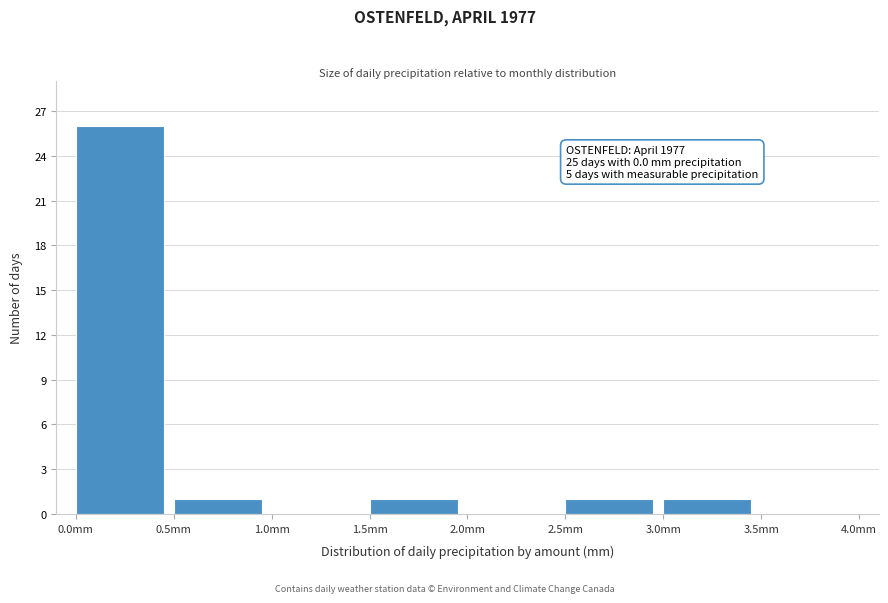

Over which range of the x-axis is the bar tallest?

0.0 to 0.5